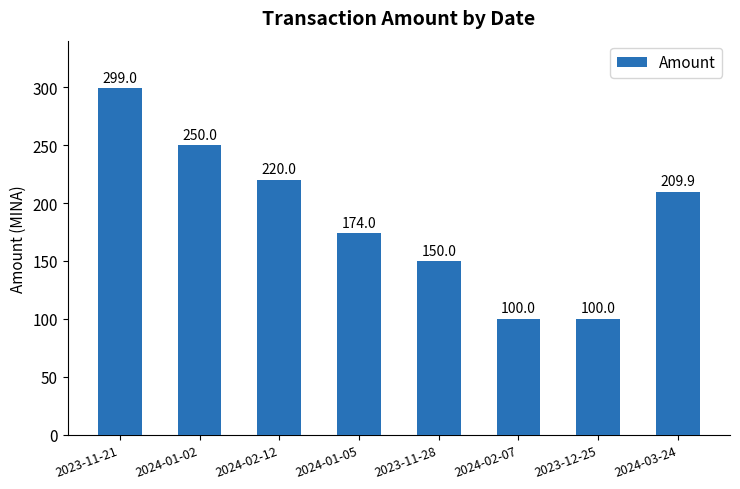

What is the difference between the maximum and minimum values?

199.0